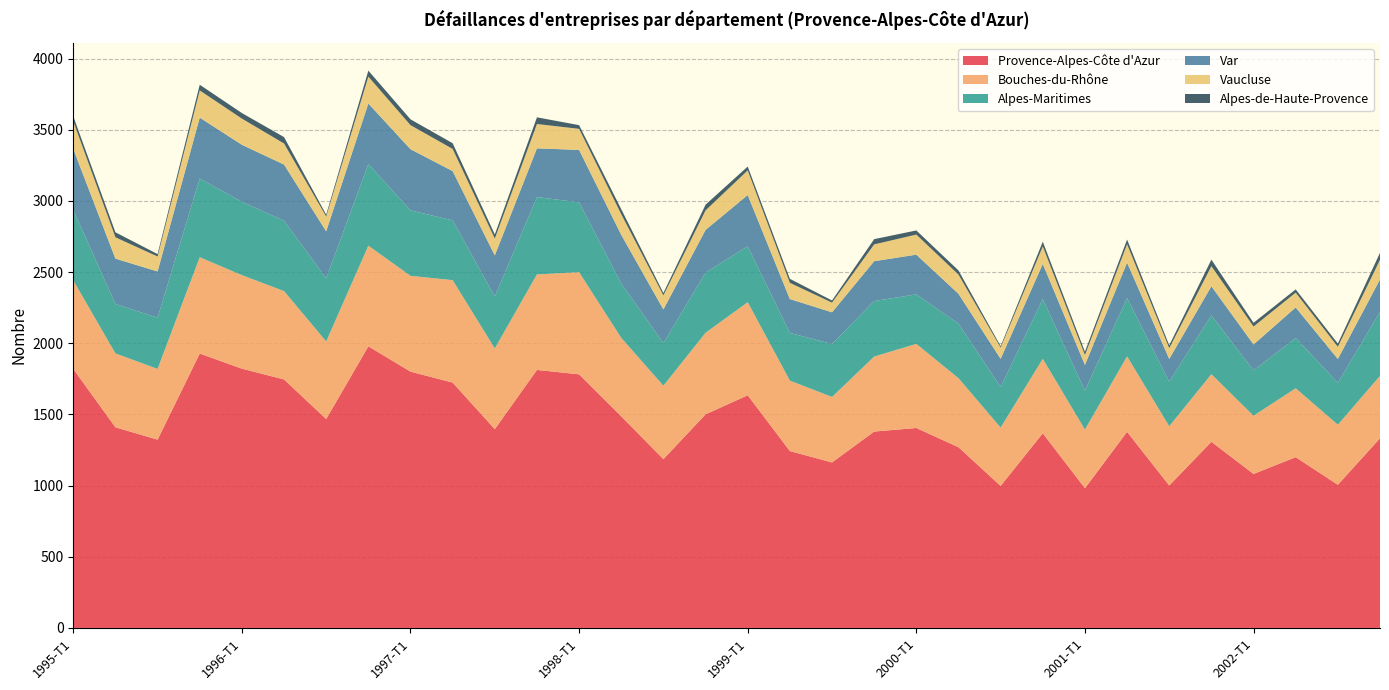

Reading right to left, what are all the values shown in this chart?

Provence-Alpes-Côte d'Azur: 2002-T4=1333	2002-T3=1006	2002-T2=1200	2002-T1=1082	2001-T4=1308	2001-T3=1001	2001-T2=1378	2001-T1=982	2000-T4=1368	2000-T3=998	2000-T2=1270	2000-T1=1405	1999-T4=1380	1999-T3=1163	1999-T2=1243	1999-T1=1635	1998-T4=1501	1998-T3=1186	1998-T2=1487	1998-T1=1782	1997-T4=1813	1997-T3=1397	1997-T2=1724	1997-T1=1801	1996-T4=1979	1996-T3=1468	1996-T2=1746	1996-T1=1822	1995-T4=1928	1995-T3=1323	1995-T2=1410	1995-T1=1820
Bouches-du-Rhône: 2002-T4=438	2002-T3=422	2002-T2=484	2002-T1=409	2001-T4=475	2001-T3=416	2001-T2=530	2001-T1=412	2000-T4=523	2000-T3=410	2000-T2=485	2000-T1=591	1999-T4=527	1999-T3=460	1999-T2=495	1999-T1=654	1998-T4=573	1998-T3=516	1998-T2=551	1998-T1=718	1997-T4=671	1997-T3=567	1997-T2=720	1997-T1=673	1996-T4=707	1996-T3=545	1996-T2=621	1996-T1=657	1995-T4=677	1995-T3=497	1995-T2=519	1995-T1=622
Alpes-Maritimes: 2002-T4=450	2002-T3=295	2002-T2=353	2002-T1=319	2001-T4=413	2001-T3=314	2001-T2=410	2001-T1=274	2000-T4=420	2000-T3=285	2000-T2=383	2000-T1=348	1999-T4=390	1999-T3=372	1999-T2=335	1999-T1=393	1998-T4=423	1998-T3=300	1998-T2=382	1998-T1=490	1997-T4=544	1997-T3=365	1997-T2=420	1997-T1=460	1996-T4=574	1996-T3=444	1996-T2=494	1996-T1=516	1995-T4=553	1995-T3=360	1995-T2=347	1995-T1=495
Var: 2002-T4=228	2002-T3=167	2002-T2=215	2002-T1=182	2001-T4=205	2001-T3=159	2001-T2=249	2001-T1=180	2000-T4=247	2000-T3=198	2000-T2=210	2000-T1=279	1999-T4=280	1999-T3=223	1999-T2=238	1999-T1=360	1998-T4=300	1998-T3=236	1998-T2=342	1998-T1=369	1997-T4=342	1997-T3=289	1997-T2=346	1997-T1=430	1996-T4=425	1996-T3=330	1996-T2=395	1996-T1=400	1995-T4=428	1995-T3=325	1995-T2=319	1995-T1=429
Vaucluse: 2002-T4=138	2002-T3=86	2002-T2=104	2002-T1=126	2001-T4=141	2001-T3=76	2001-T2=129	2001-T1=70	2000-T4=123	2000-T3=79	2000-T2=135	2000-T1=141	1999-T4=118	1999-T3=68	1999-T2=114	1999-T1=173	1998-T4=137	1998-T3=99	1998-T2=145	1998-T1=148	1997-T4=171	1997-T3=118	1997-T2=156	1997-T1=169	1996-T4=189	1996-T3=104	1996-T2=148	1996-T1=184	1995-T4=191	1995-T3=105	1995-T2=150	1995-T1=194
Alpes-de-Haute-Provence: 2002-T4=49	2002-T3=22	2002-T2=23	2002-T1=26	2001-T4=46	2001-T3=20	2001-T2=33	2001-T1=23	2000-T4=33	2000-T3=10	2000-T2=29	2000-T1=29	1999-T4=37	1999-T3=15	1999-T2=28	1999-T1=27	1998-T4=40	1998-T3=17	1998-T2=35	1998-T1=26	1997-T4=47	1997-T3=29	1997-T2=40	1997-T1=41	1996-T4=42	1996-T3=13	1996-T2=45	1996-T1=39	1995-T4=40	1995-T3=17	1995-T2=35	1995-T1=35